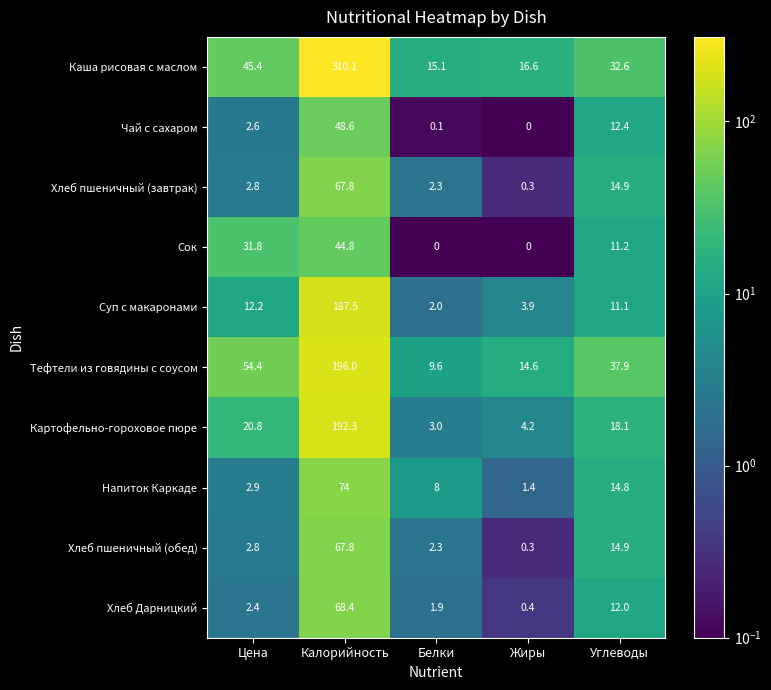

What is the spread (max minus min) of values at Белки?

15.1